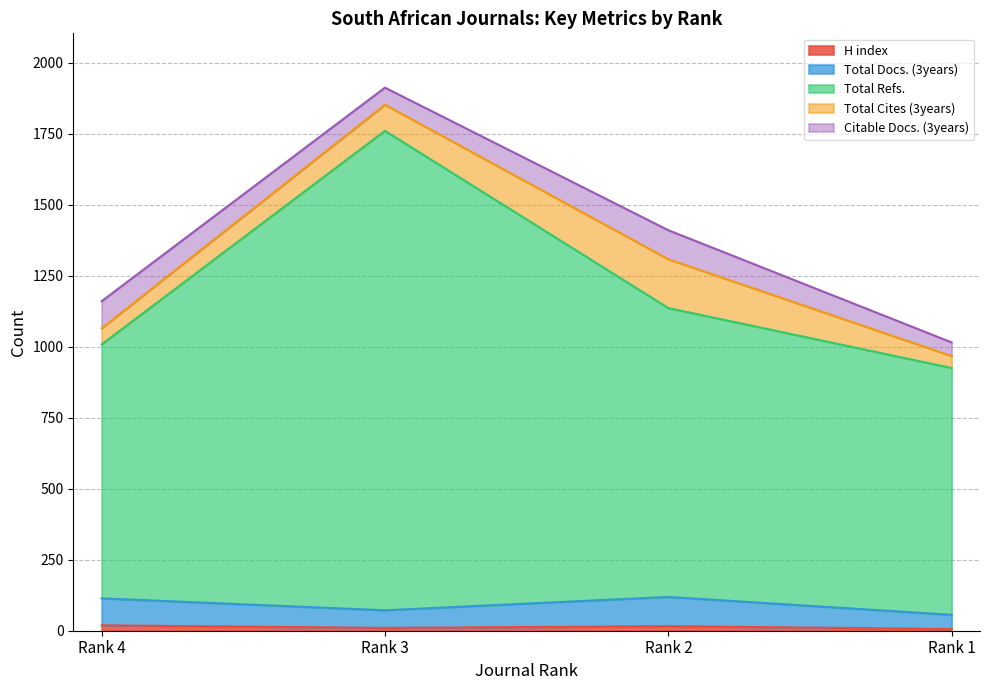

Does the chart display data point markers on the line(s)?

No